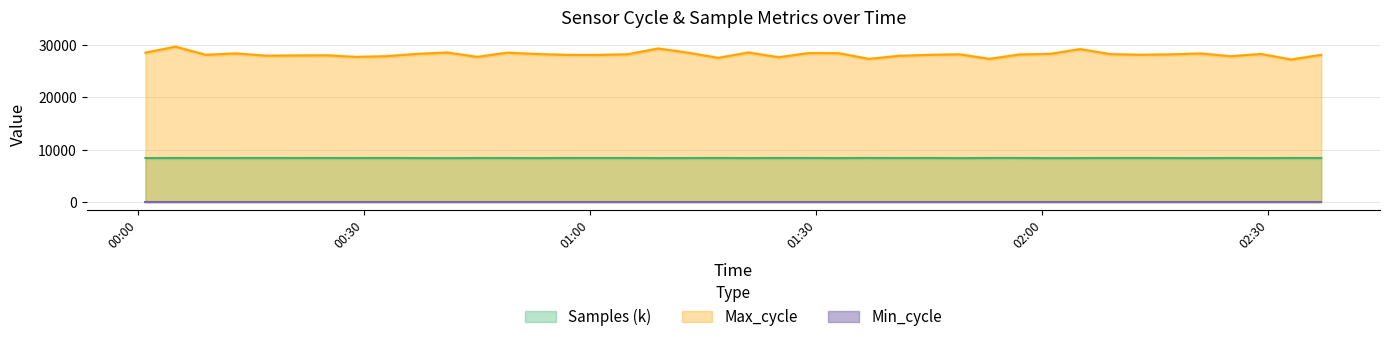

Which category has the lowest value across all series?

2022/08/25 01:49